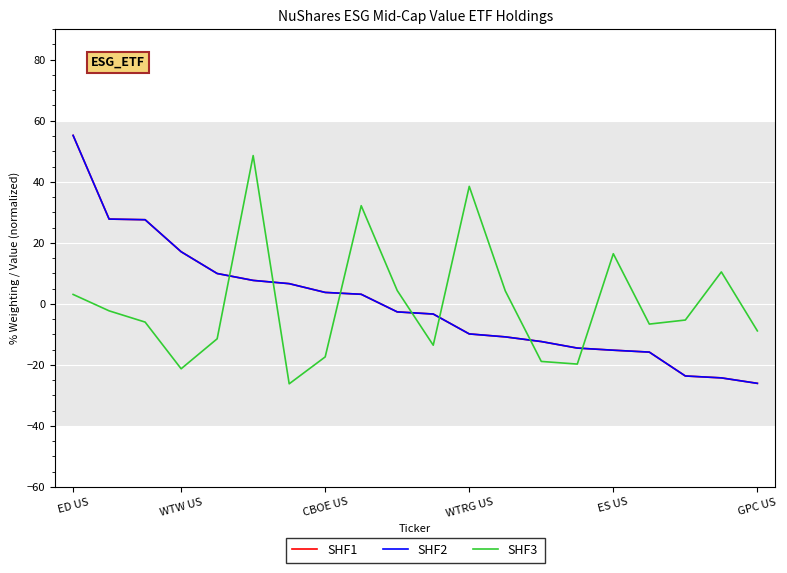

How many values in the SHF3 series exceed -5?

9